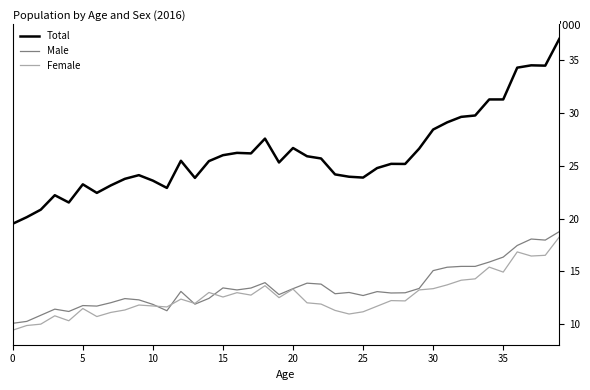

Which series has the largest total across all categories?

Total